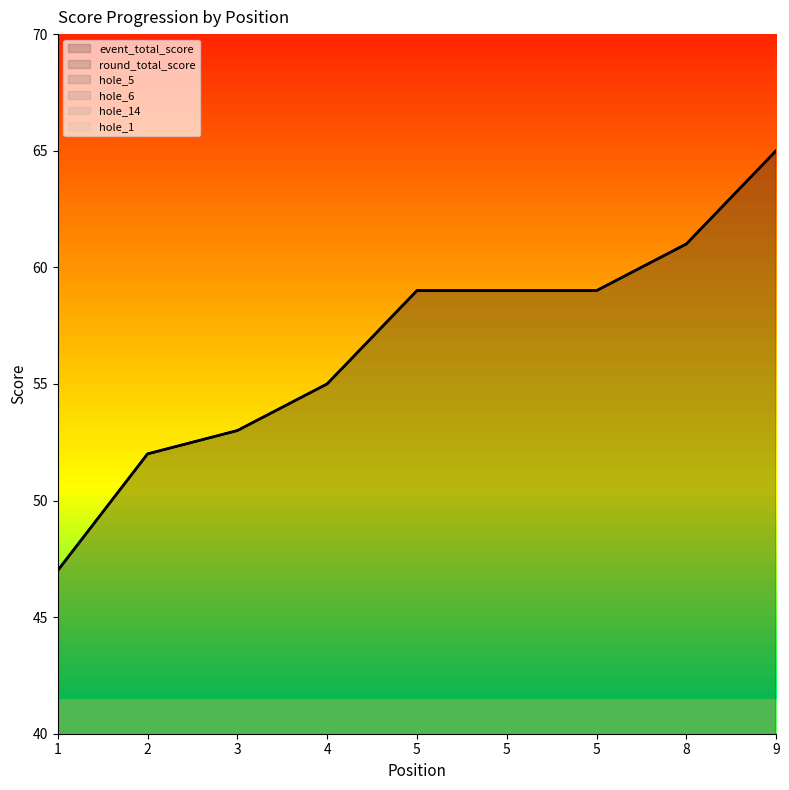

Rank the series by their maximum value, from lowest to highest.

hole_1, hole_5, hole_6, hole_14, event_total_score, round_total_score